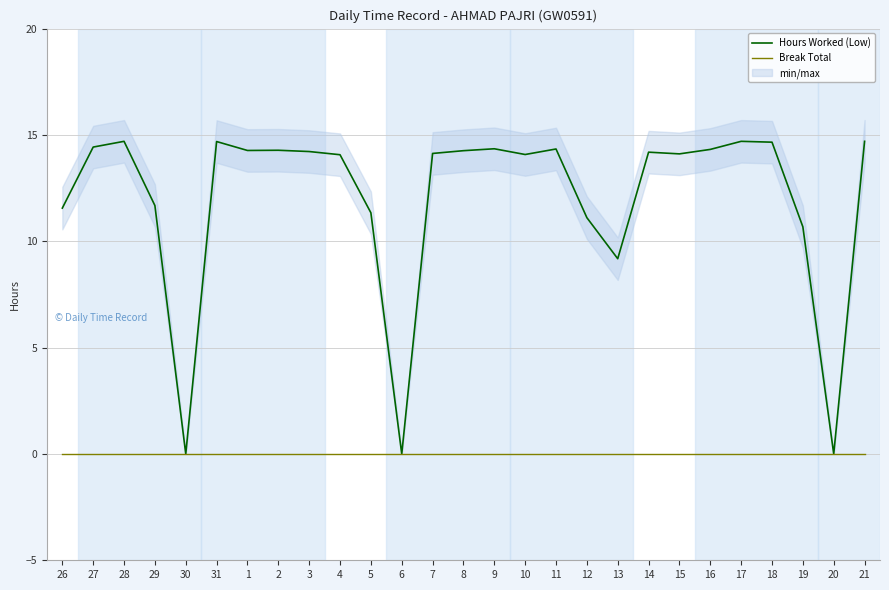

Is it true that Hours Worked (Low) equals 17.5 at 5?

False